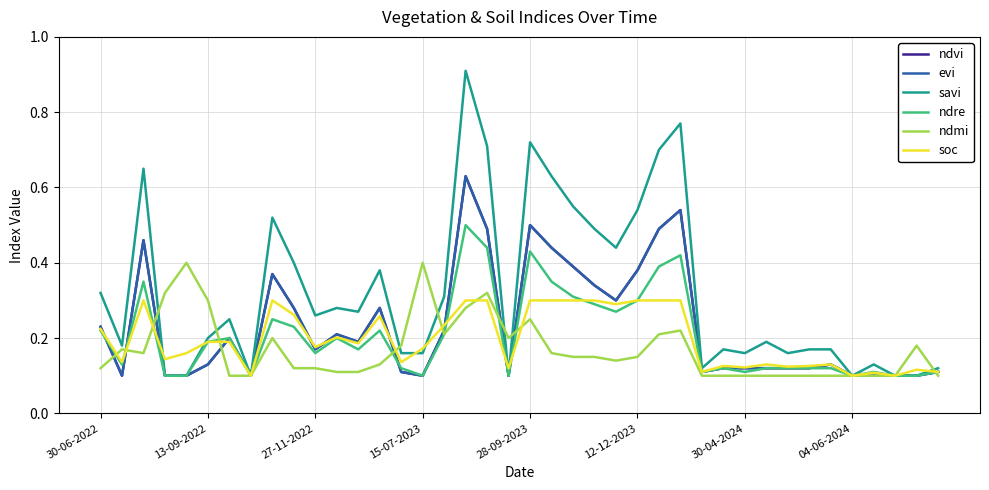

After their last crossing, which series has the higher values: soc or ndre?

soc